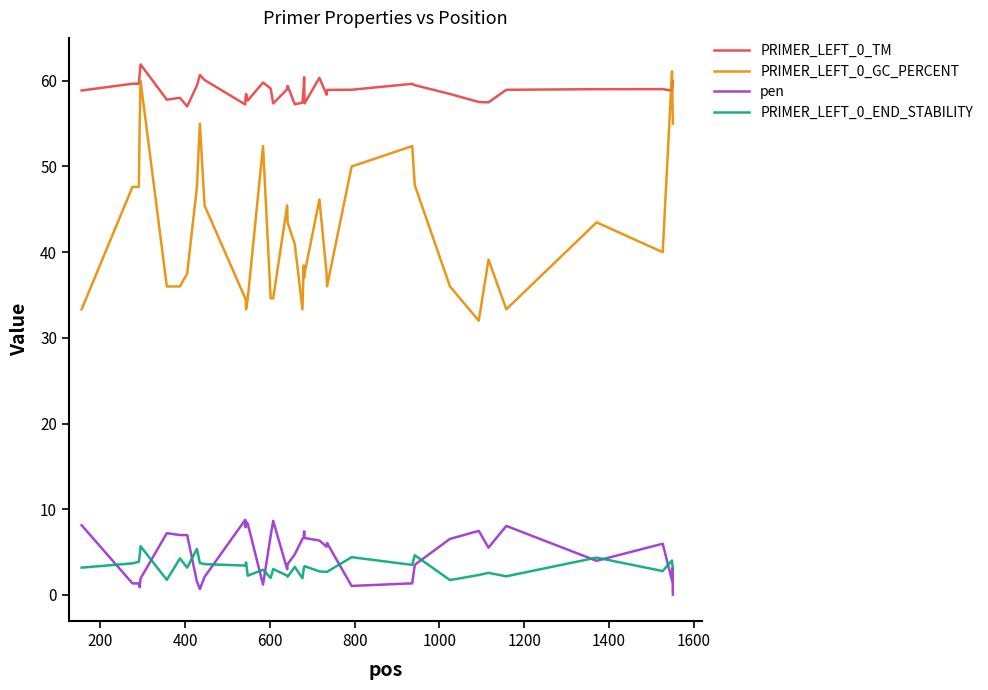

How many lines are shown in the chart?

4